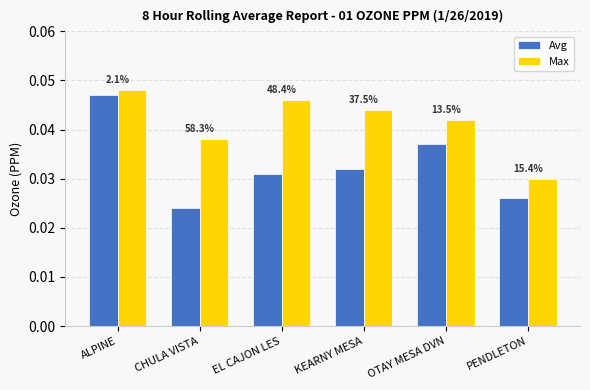

List the series in order of their overall mean, highest first.

Max, Avg